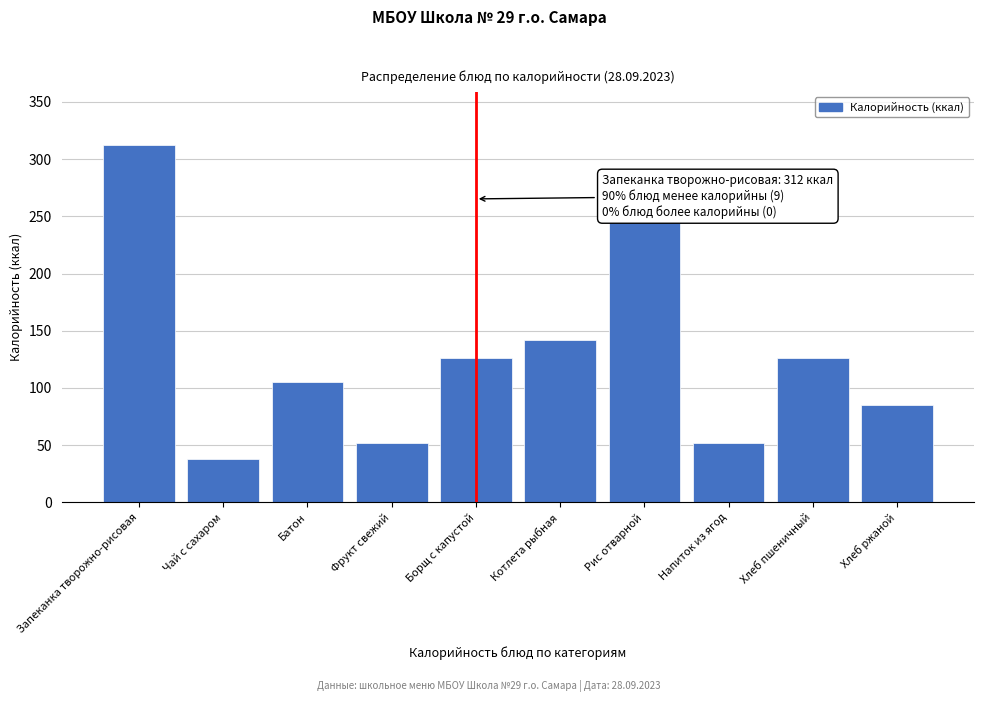

Reading left to right, extract all data points from this chart.

Запеканка творожно-рисовая=312	Чай с сахаром=38	Батон=105	Фрукт свежий=52	Борщ с капустой=126	Котлета рыбная=142	Рис отварной=247	Напиток из ягод=52	Хлеб пшеничный=126	Хлеб ржаной=85